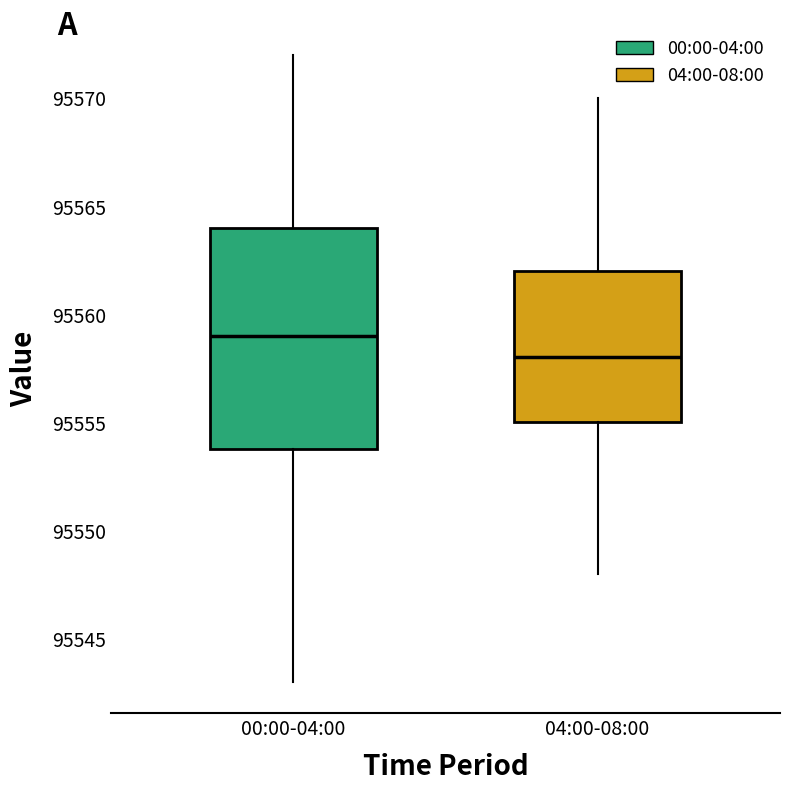

Which box's median line is the highest?

00:00-04:00